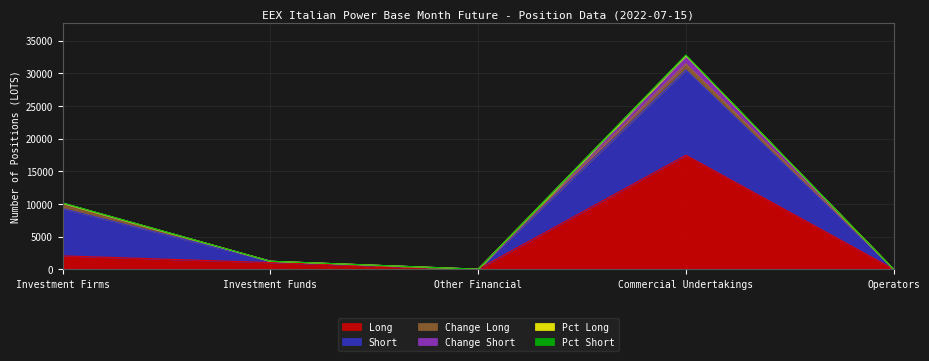

What is the minimum value for Change Long?

-635.0